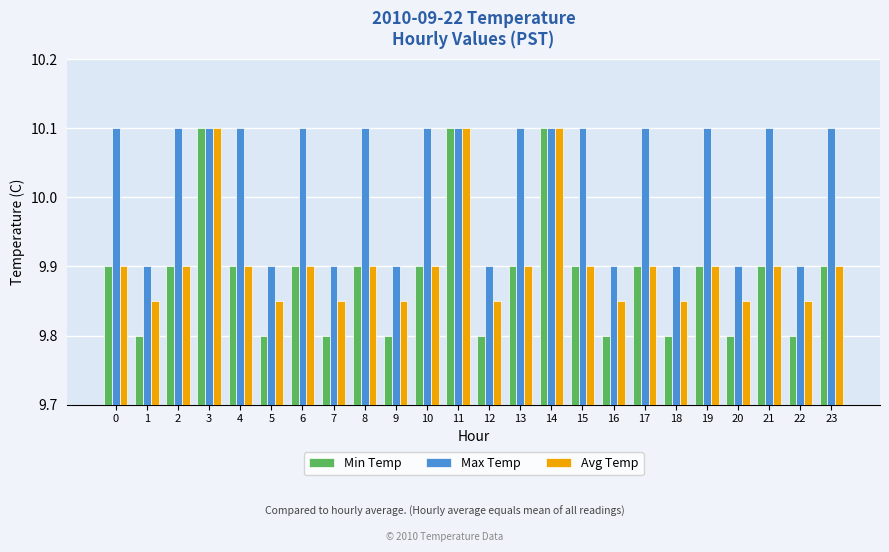

Is it true that Max Temp equals 2.9 at 6?

False